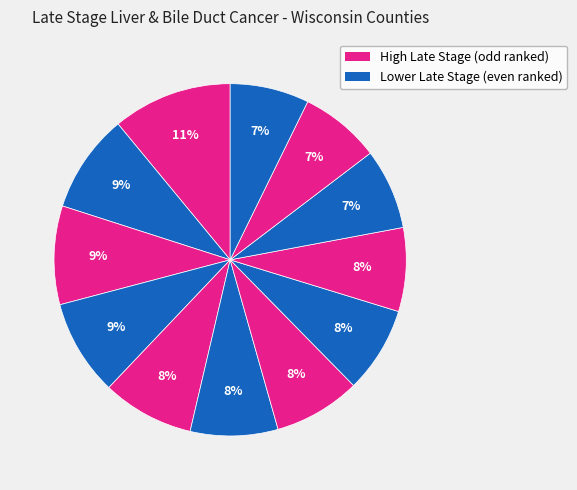

How many slices are in this pie chart?

12